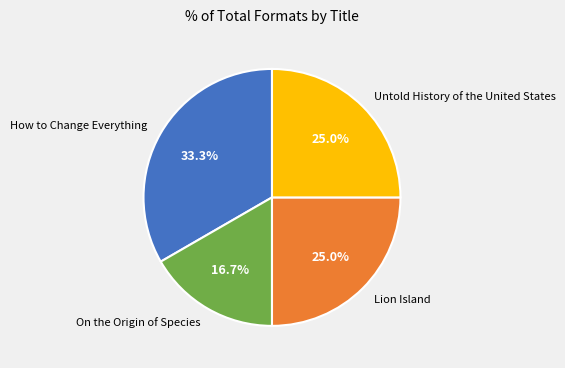

Is it true that On the Origin of Species is 25% of the pie?

False